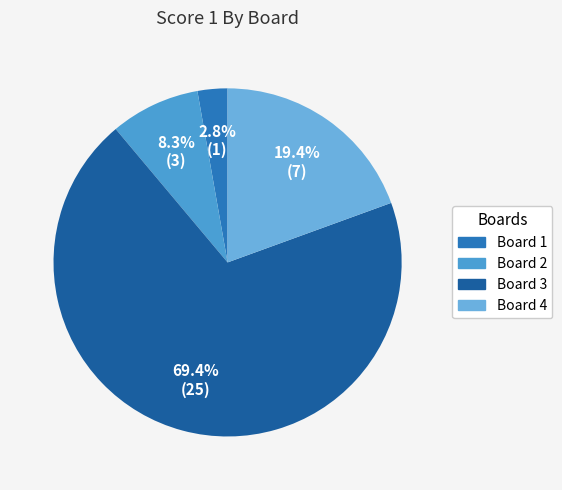

Which category has the biggest portion of the pie?

Board 3